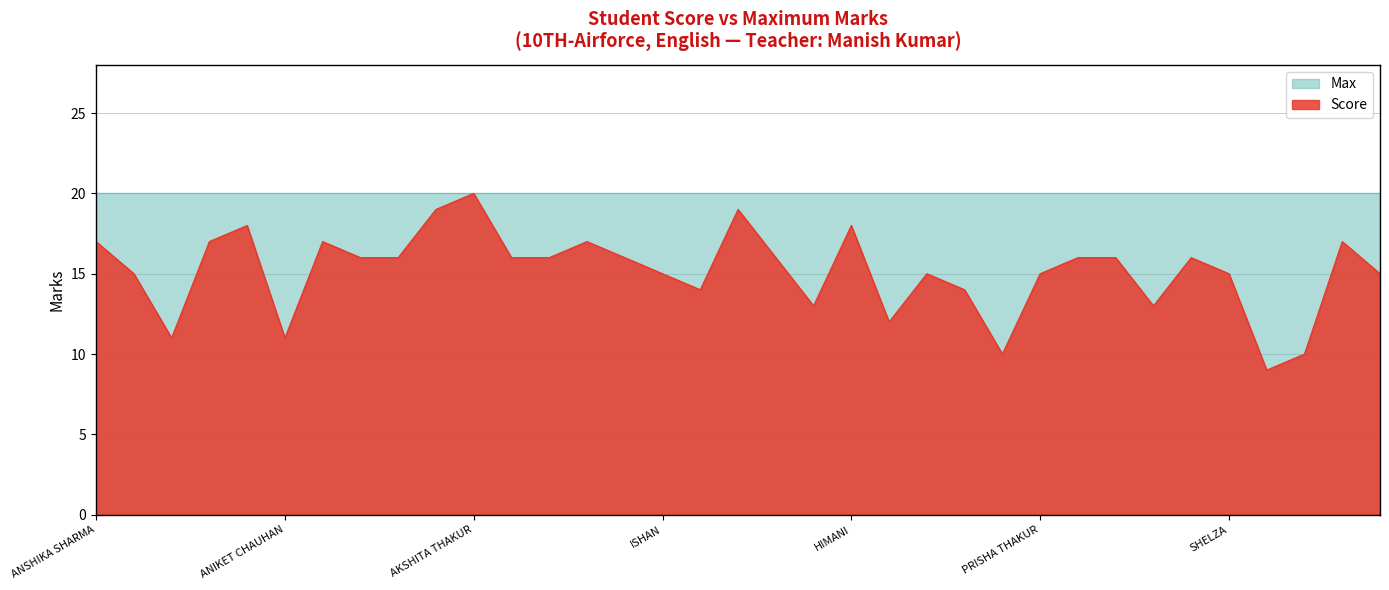

Reading left to right, what are all the values shown in this chart?

ANSHIKA SHARMA=17	RAUNIT PATHANIA=15	SONAL SHARMA=11	RASHI THAKUR=17	DIVYAM BHATIA=18	ANIKET CHAUHAN=11	AKSHANT MANDIAL=17	SAI HARSHITA=16	MANNAT THAKUR=16	ARNAV=19	AKSHITA THAKUR=20	VANSHIKA SHARMA=16	UMESH KUMAR=16	SHUBHAM KUMAR=17	SIYA SHARMA=16	ISHAN=15	ARSH DHIMAN=14	ARAYNA SHARMA=19	AKSHAT SHARMA=16	ANSHUMAN RAJPUT=13	HIMANI=18	DEVANSHI SHARMA=12	ANIRUDH AGNIHOTRI=15	DHRUV SHARMA=14	KARTIK ZEER=10	PRISHA THAKUR=15	PRIYANSHI=16	AKSHIT SHARMA=16	ANKIT DHIMAN=13	ADITYA SHARMA=16	SHELZA=15	KARAN SINGH BANYAL=9	ASHISH BANYAL=10	PRATEEKSHA SUMAN=17	APURVA THAKUR=15